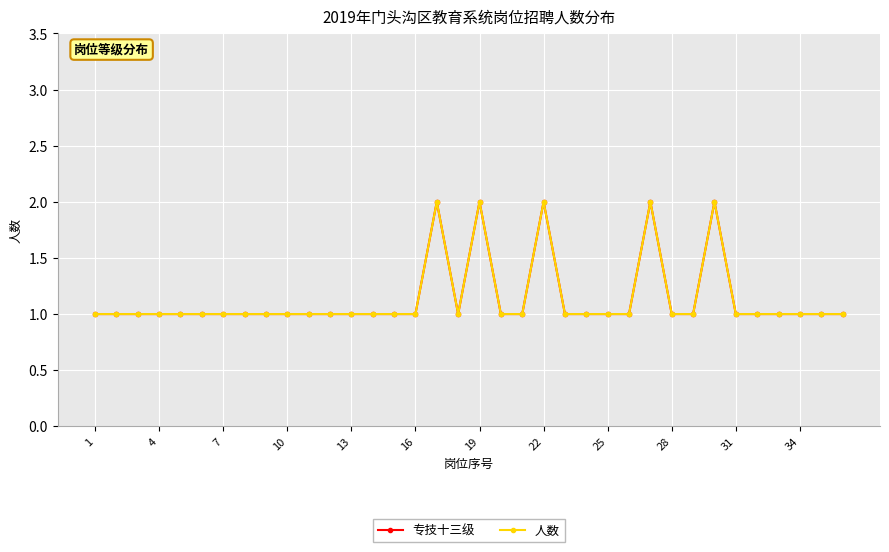

Is this an area chart (filled region under the line)?

No